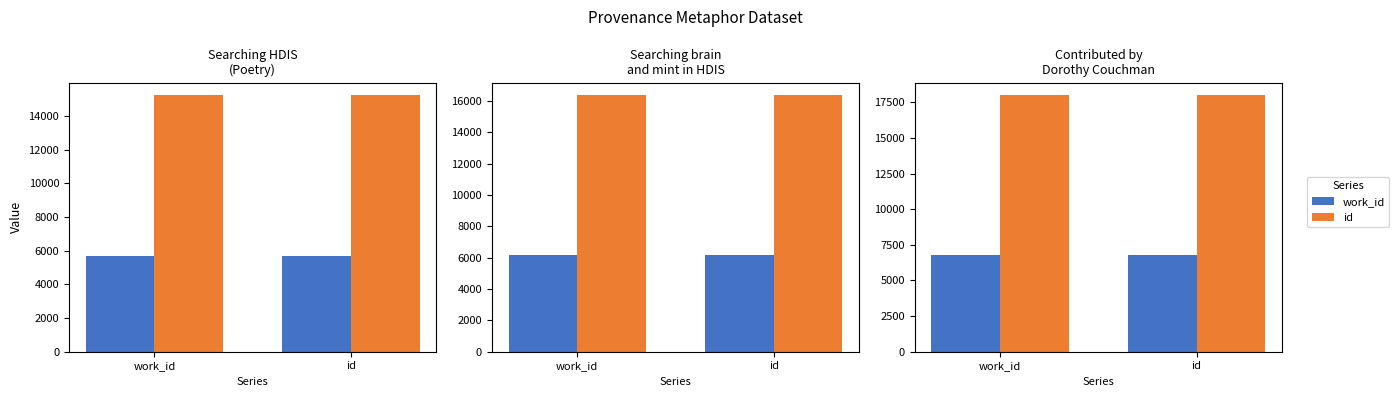

What is the value of the work_id bar at the 2nd from the left?

6753